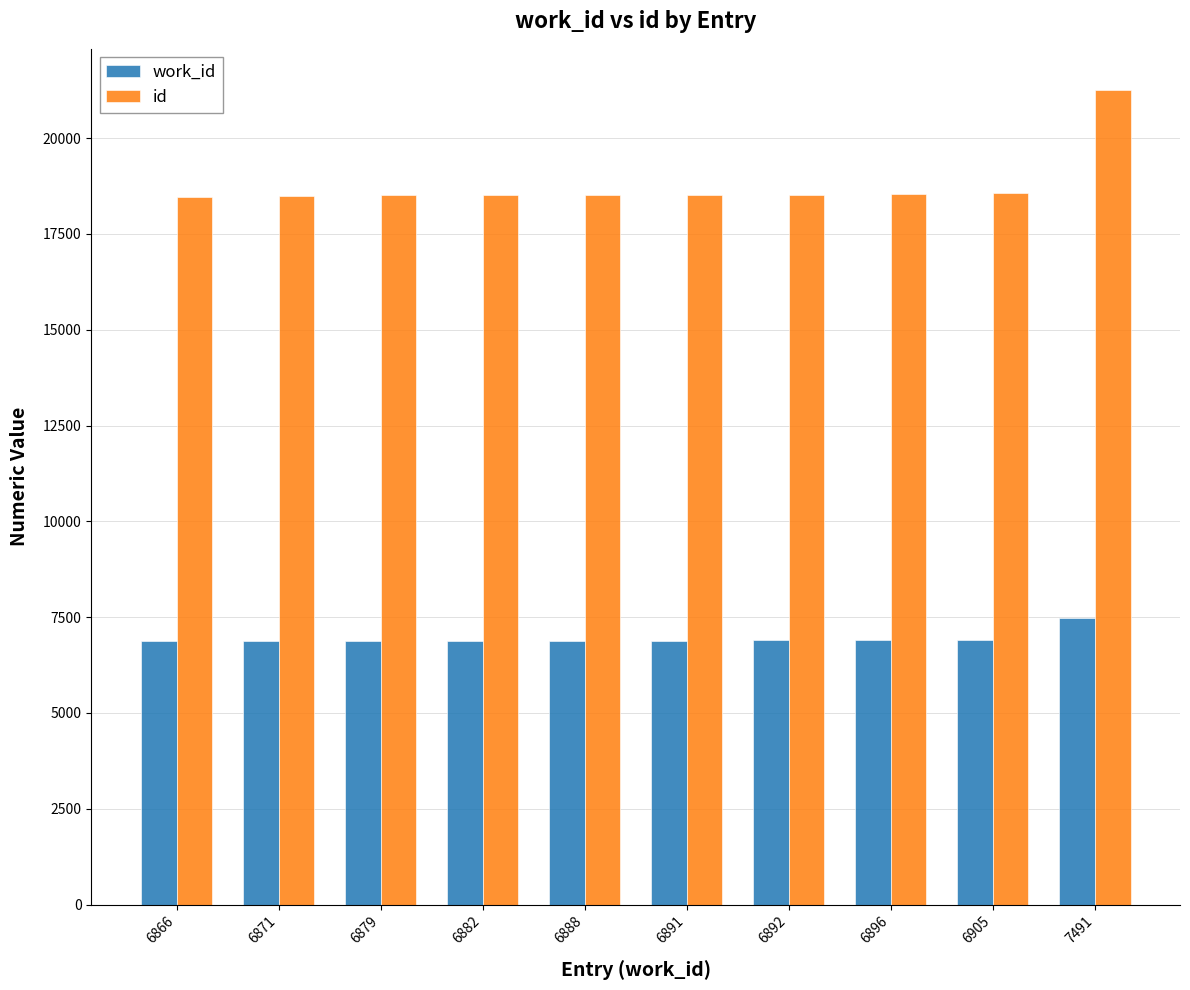

What is the difference between the id values at 6879 and 6866?

30